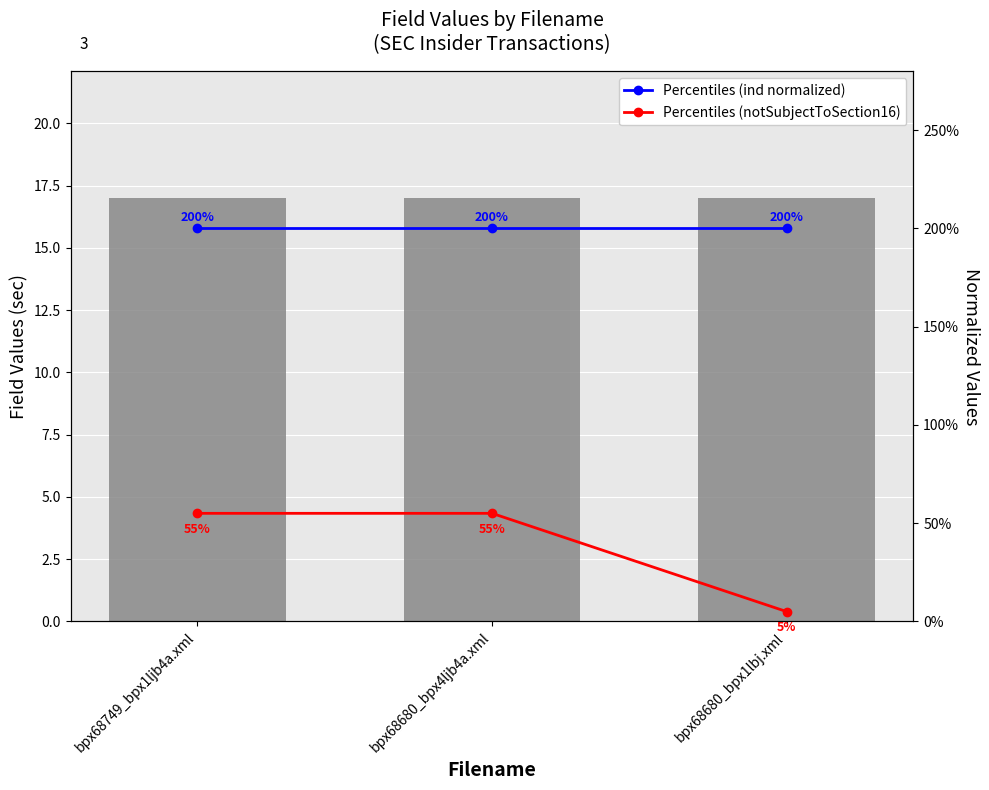

Rank the series by their maximum value, from highest to lowest.

sec, Percentiles (ind normalized), Percentiles (notSubjectToSection16)